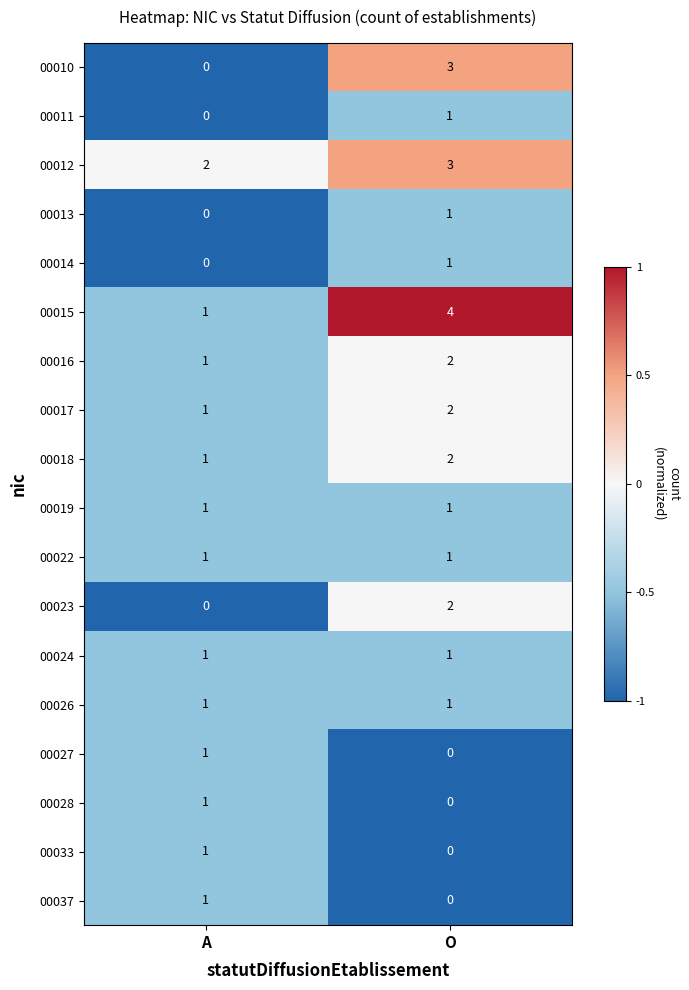

At which category is the sum across all series the highest?

O